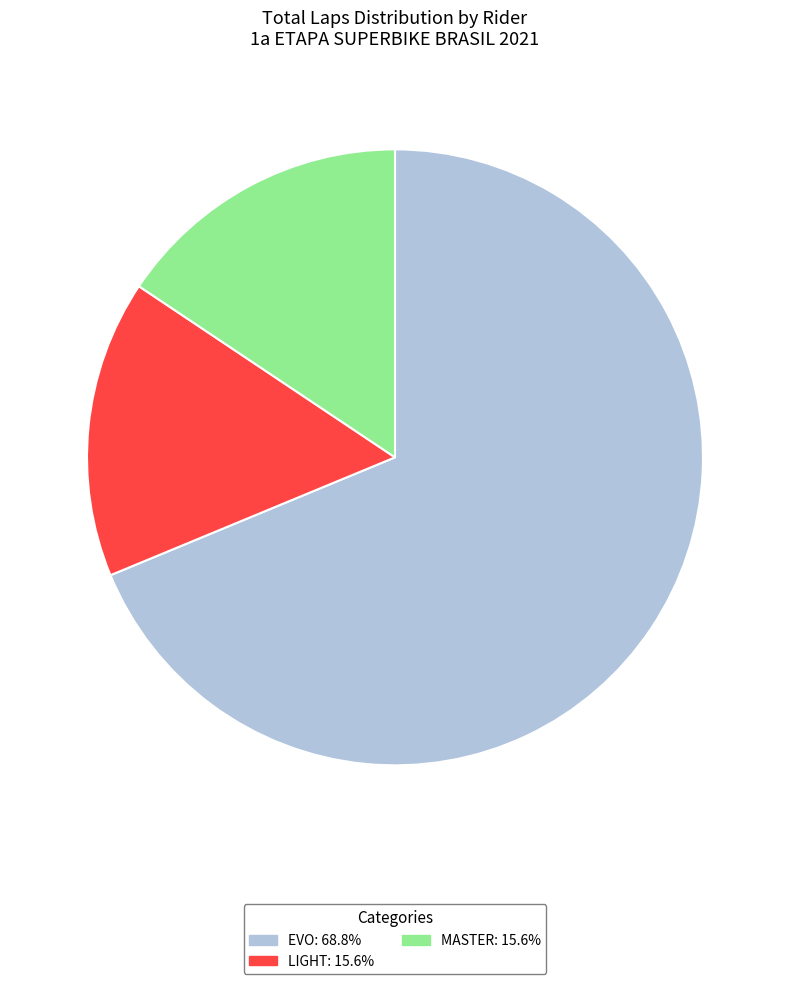

Is there a majority slice in this chart?

Yes